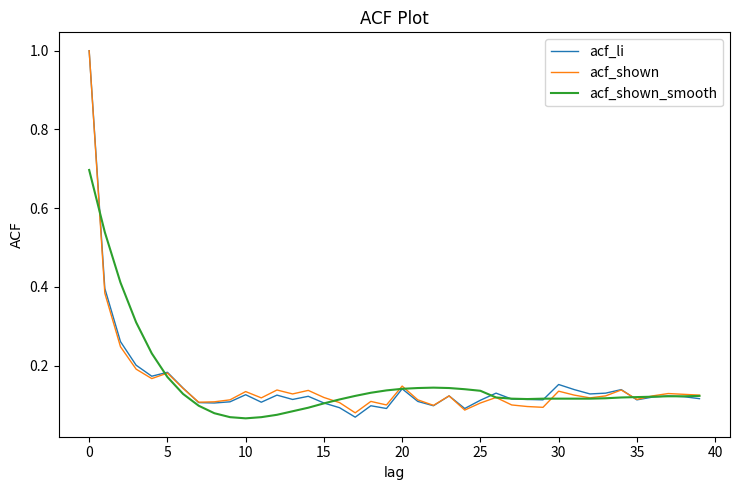

Does the chart have visible grid lines?

No